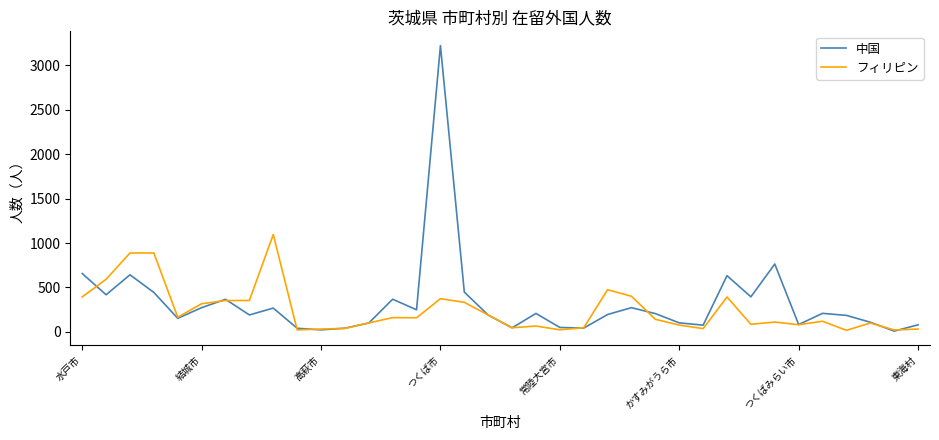

Which series has the largest range (max minus min)?

中国